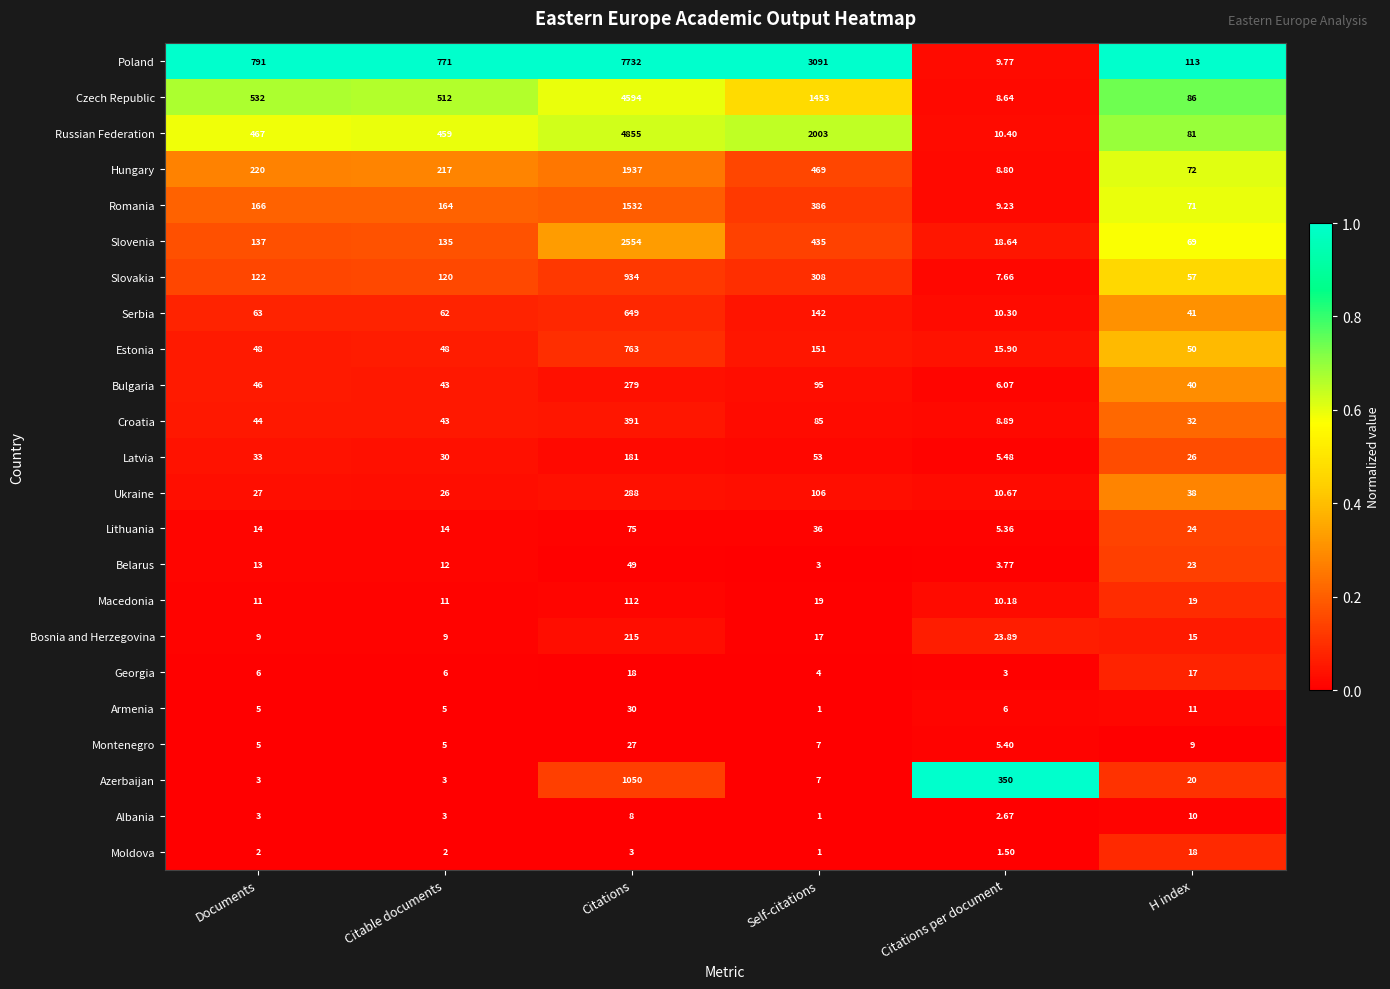

At which label does Ukraine first exceed 38?

Citations